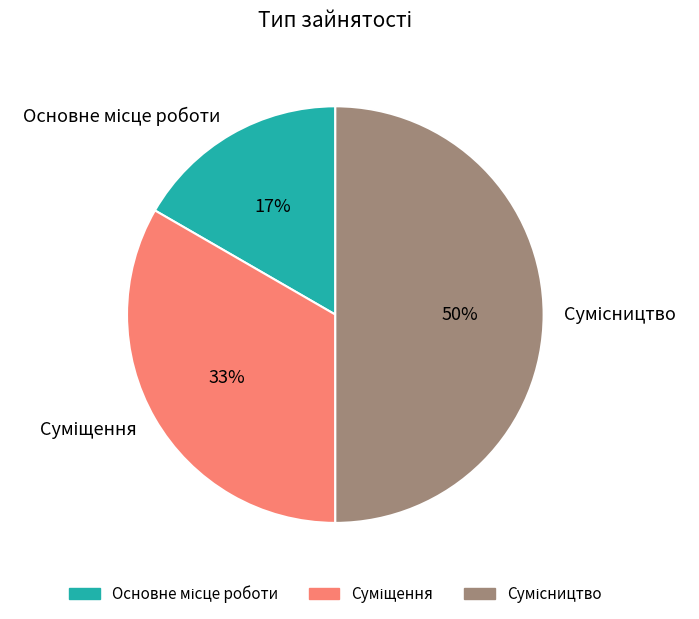

To the nearest percent, what is the average slice percentage?

33%